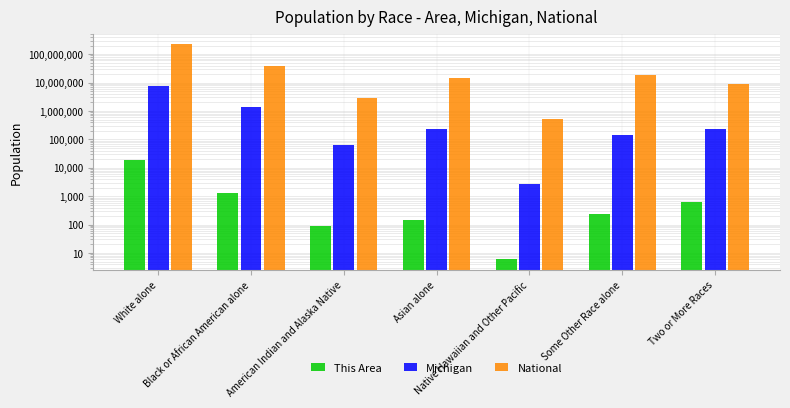

What is the approximate value of Michigan at American Indian and Alaska Native, to the nearest 100?

62000